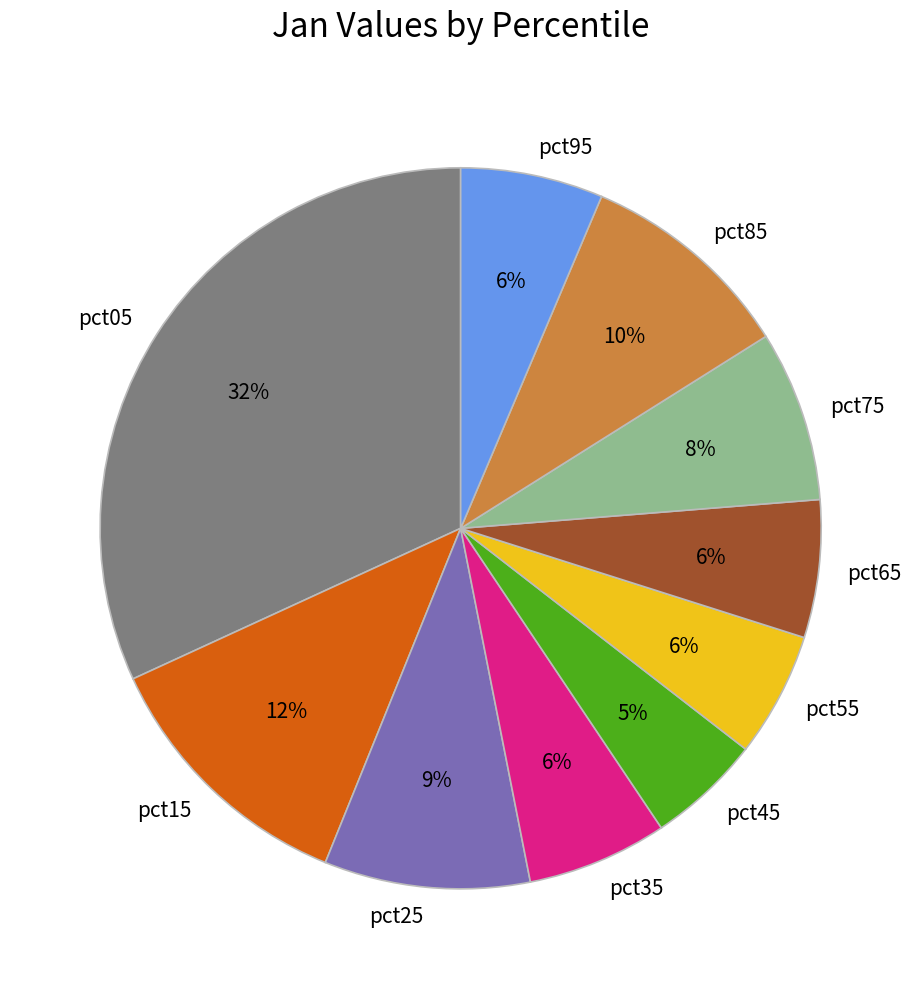

To the nearest percent, what is the difference between the pct35 and pct05 slice percentages?

26%